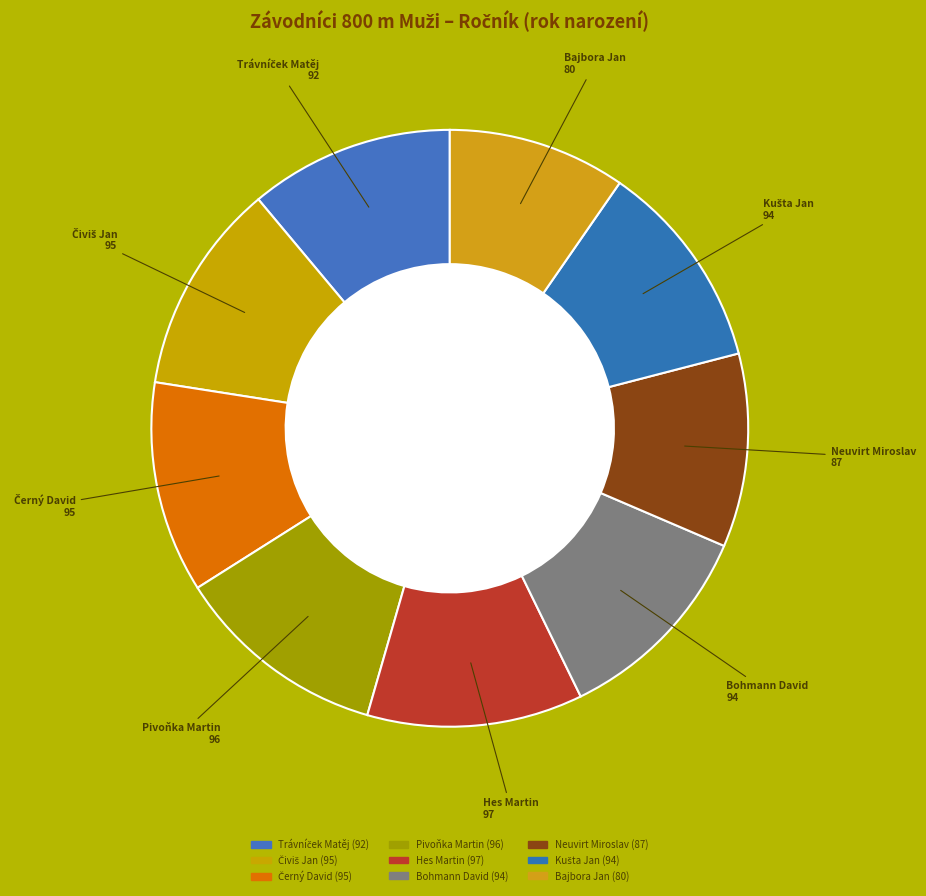

To the nearest percent, what percentage of the pie is Bajbora Jan?

10%